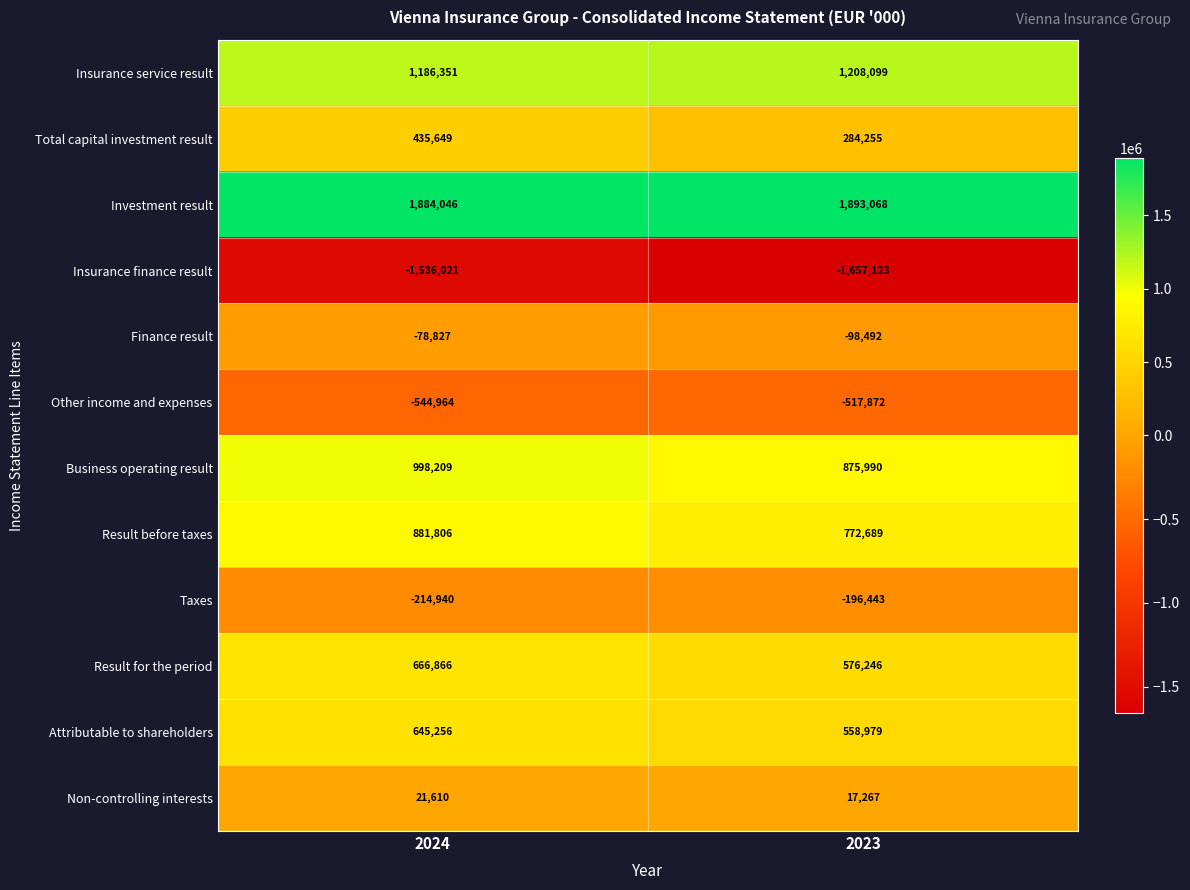

Which category has the lowest value across all series?

2023